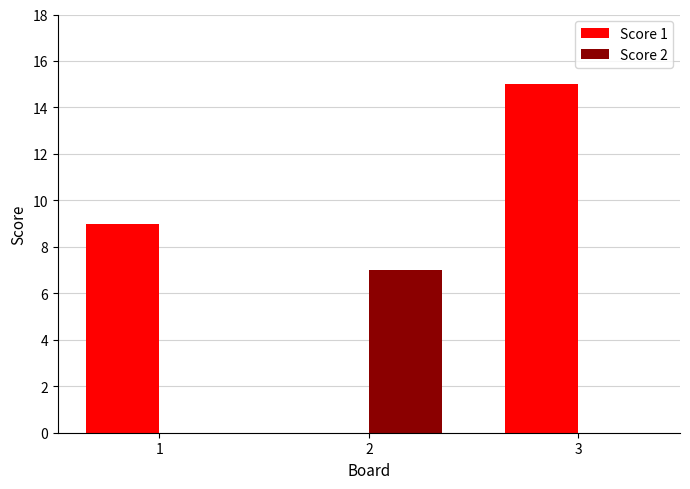

What is the greatest value displayed?

15